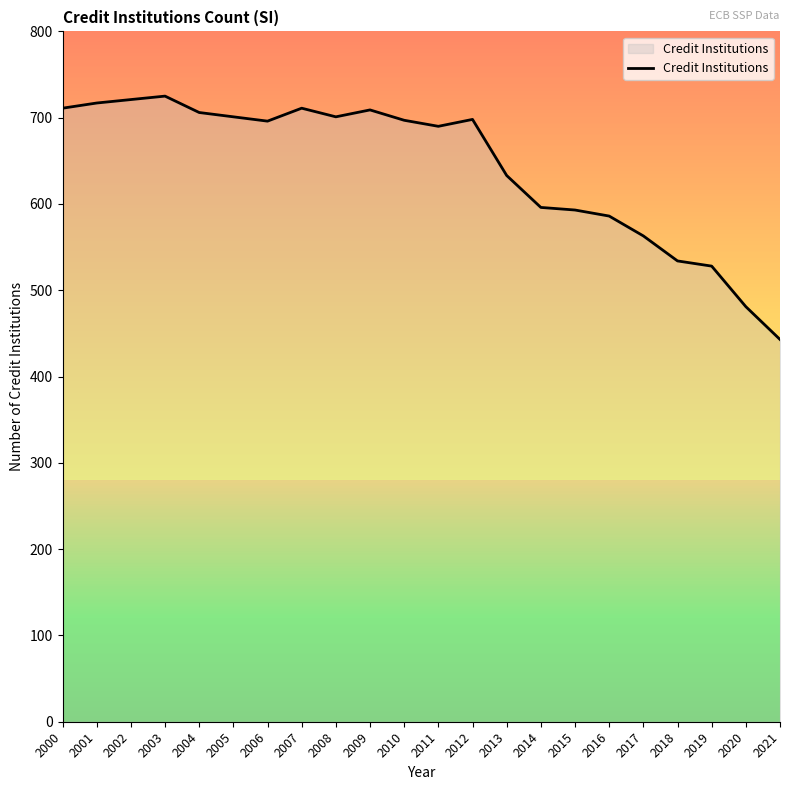

How many values are below 697?

11